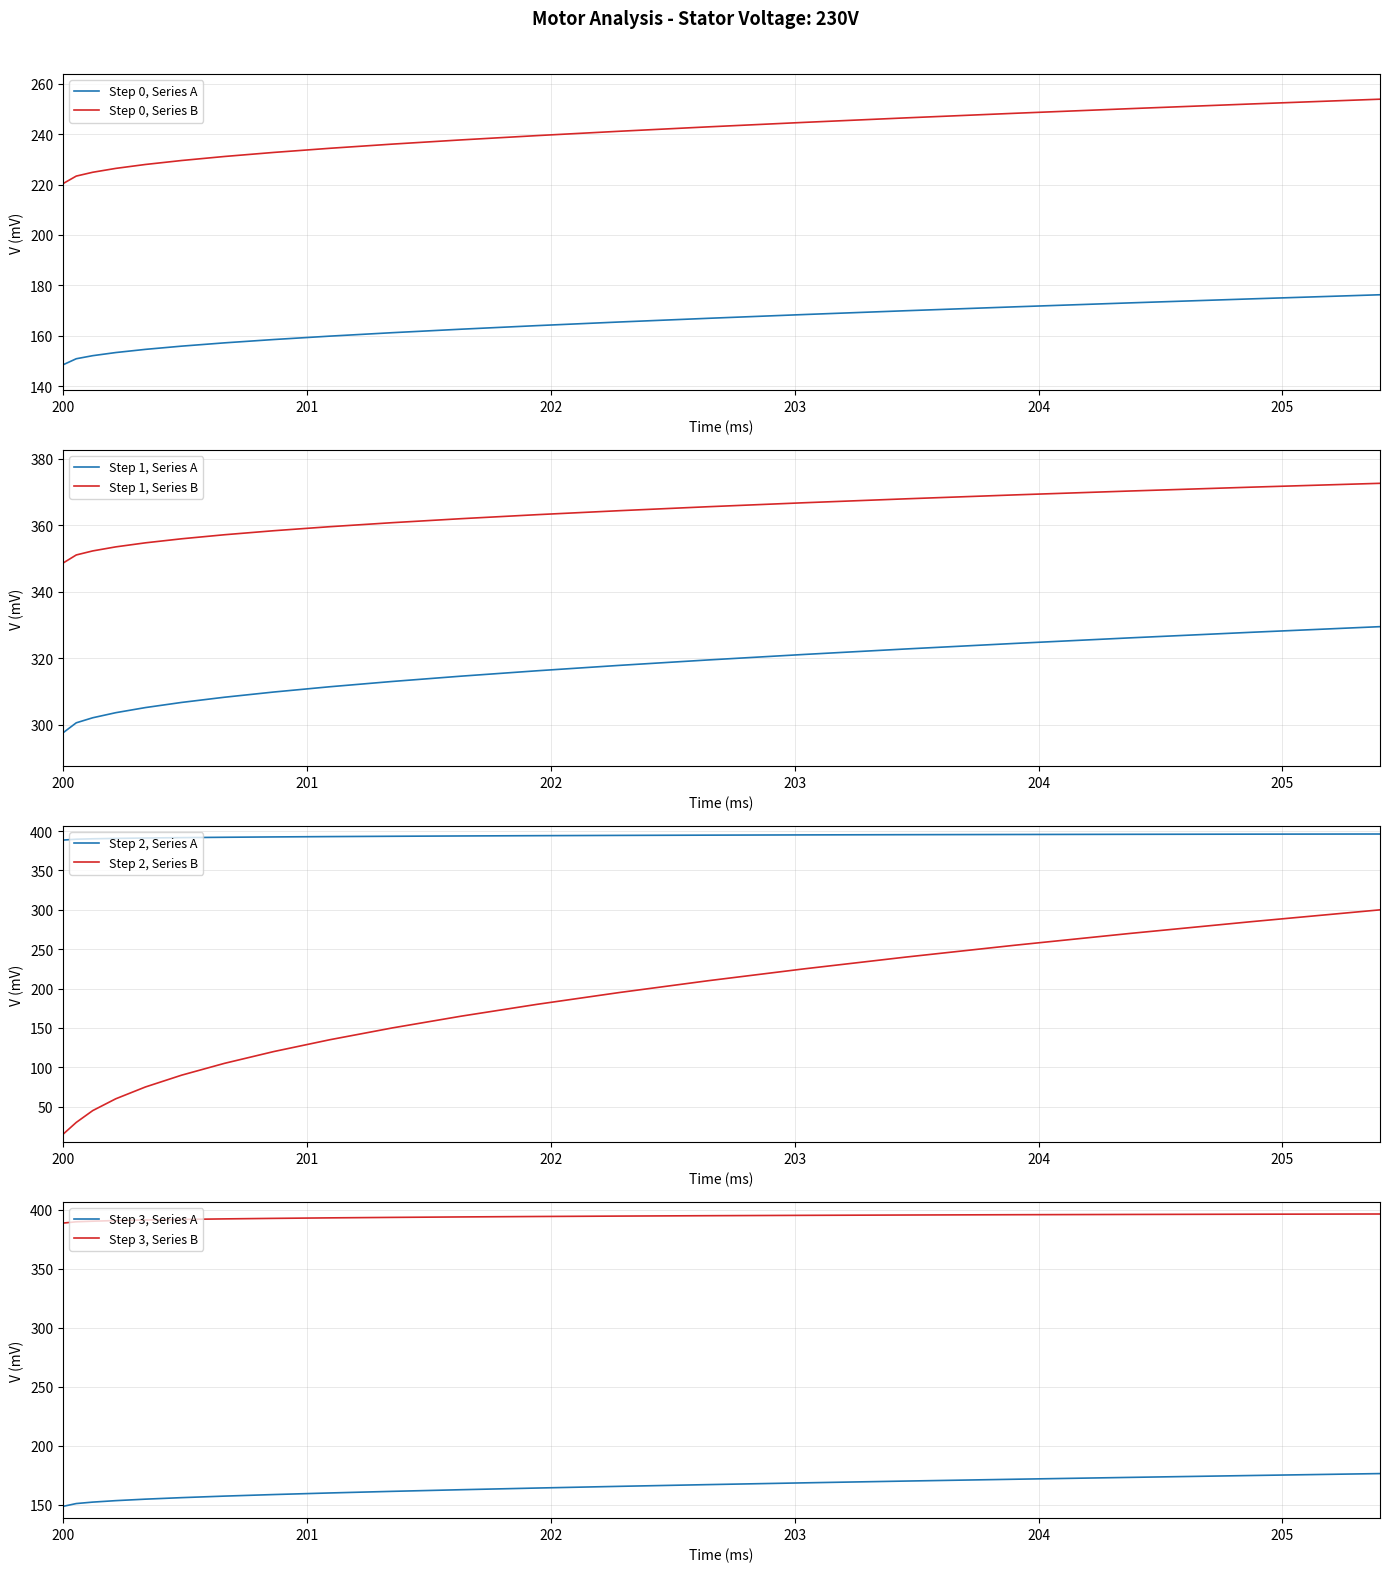

True or false: Step 0, Series A and Step 0, Series B cross at least once.

False